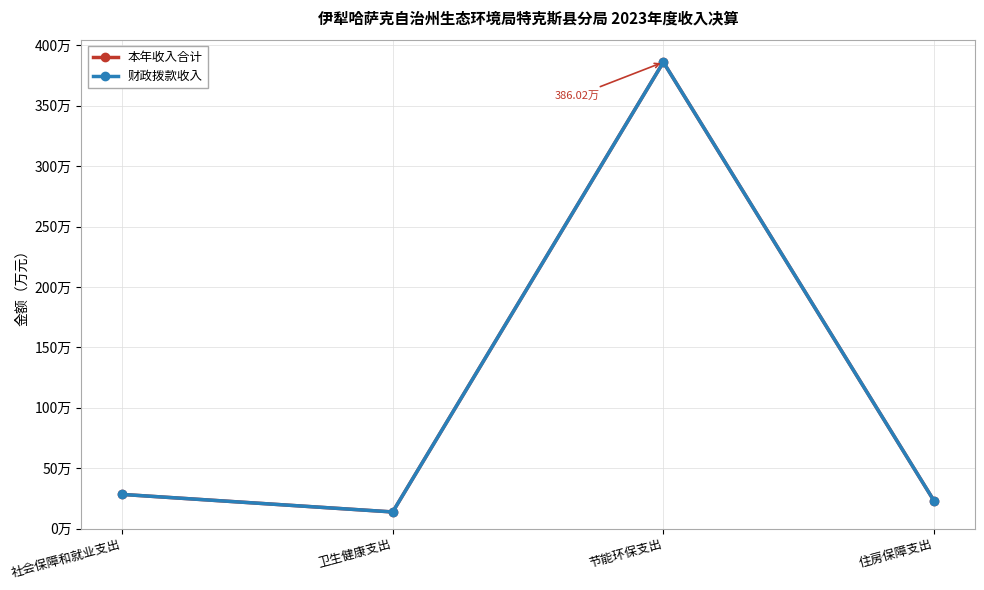

Is this an area chart (filled region under the line)?

No